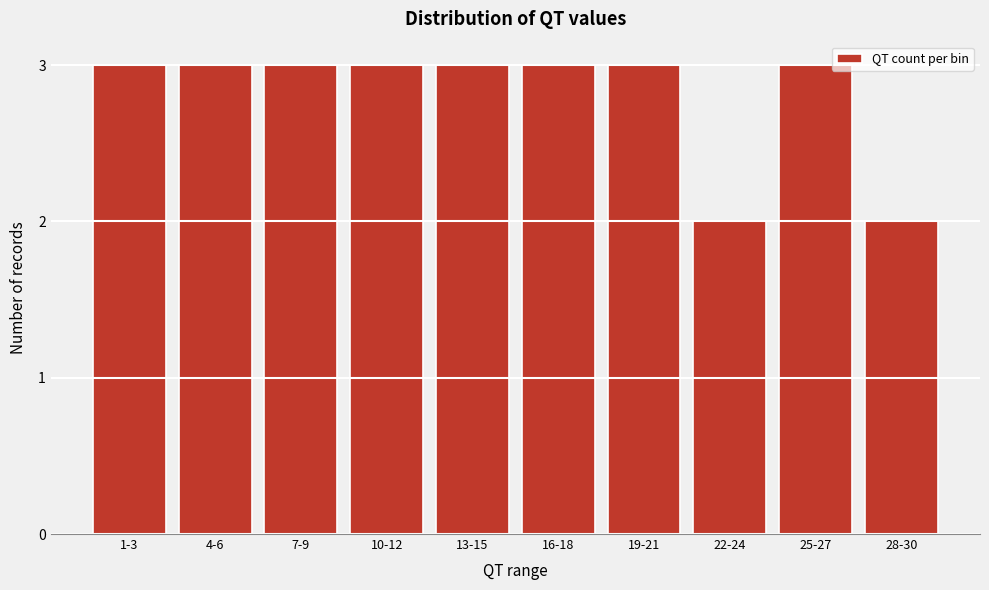

Reading right to left, what are all the values shown in this chart?

28-30=2	25-27=3	22-24=2	19-21=3	16-18=3	13-15=3	10-12=3	7-9=3	4-6=3	1-3=3